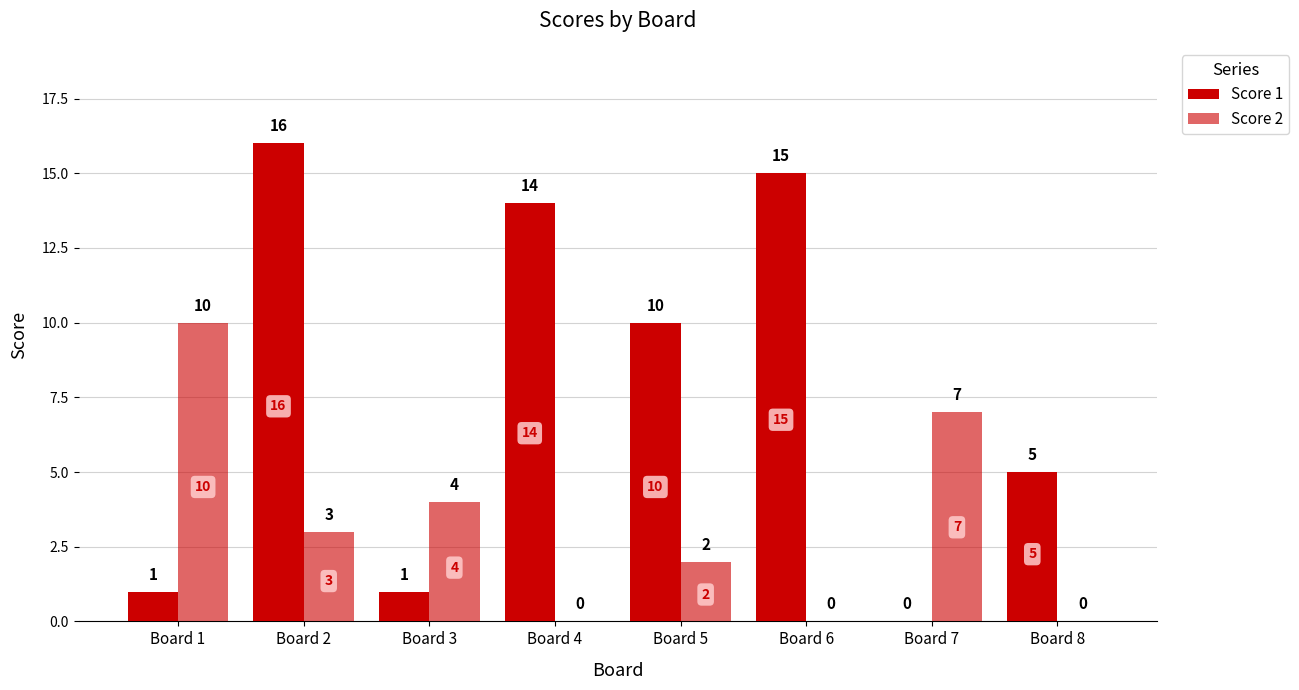

Which series has the largest total across all categories?

Score 1